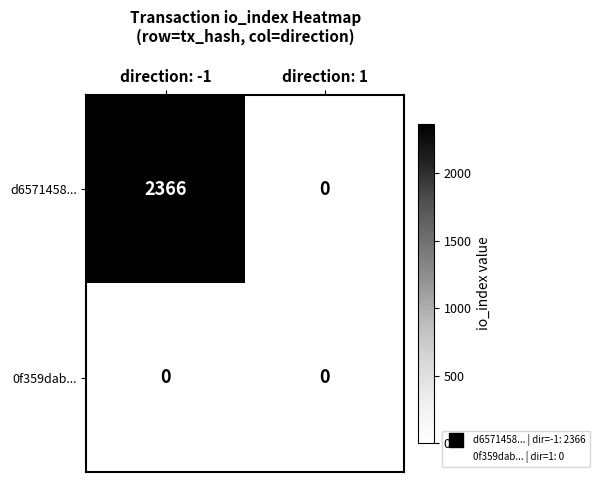

Which series changed the most between direction: -1 and direction: 1?

d6571458...